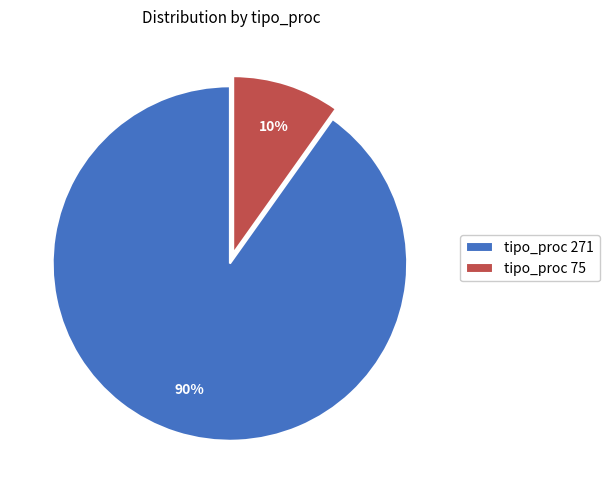

Rank the categories by value from lowest to highest.

tipo_proc 75, tipo_proc 271